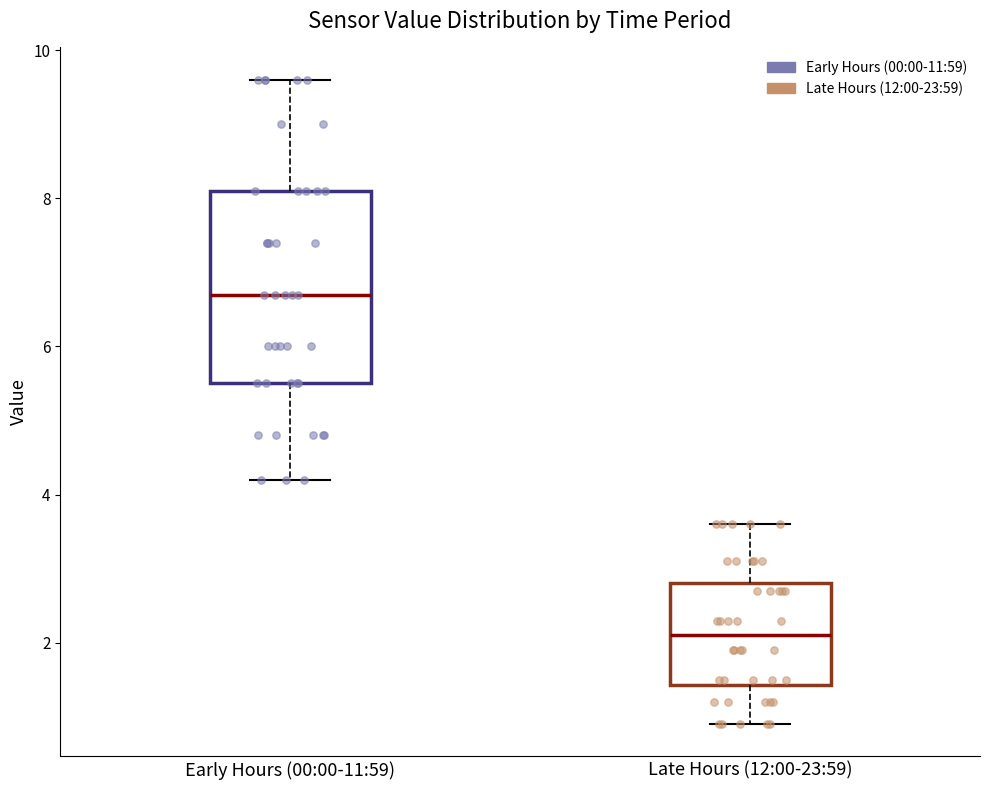

Reading left to right, read every box against the y-axis: the position of its median line, the range the box covers, and the ends of its whiskers. The values are not printed on the chart, so give them approximately, as read against the axis.

Early Hours (00:00-11:59): median 6.8, box 5.6 to 8.2, whiskers 4.2 to 9.6
Late Hours (12:00-23:59): median 2.2, box 1.4 to 2.8, whiskers 1.0 to 3.6